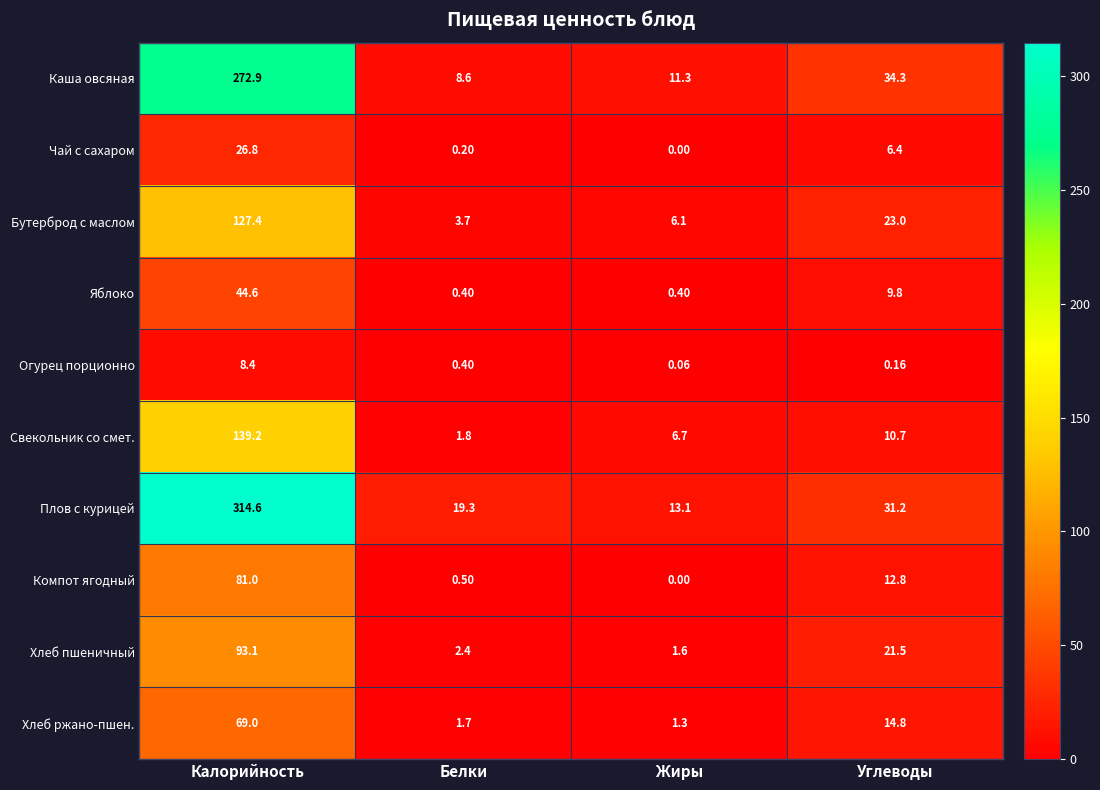

At which category is the sum across all series the highest?

Калорийность